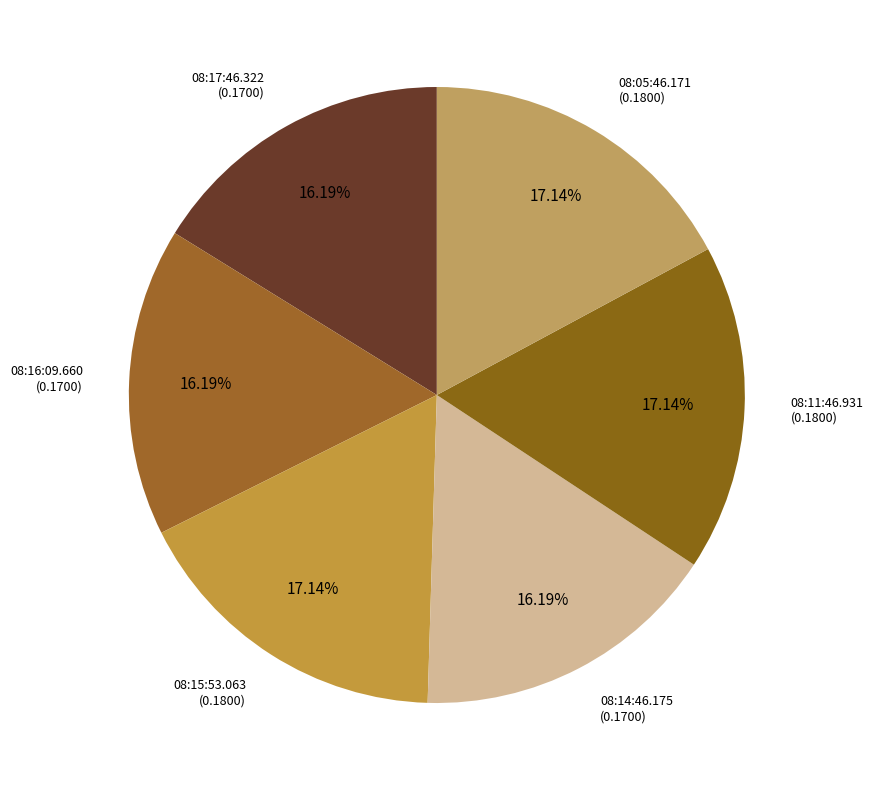

How many slices are in this pie chart?

6